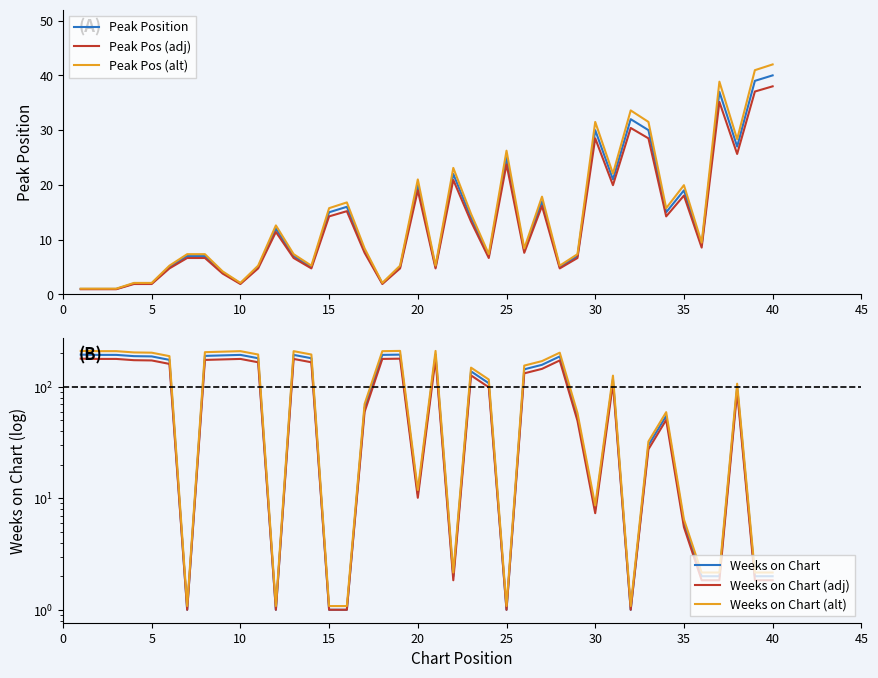

What is the minimum value shown in the chart?

0.9